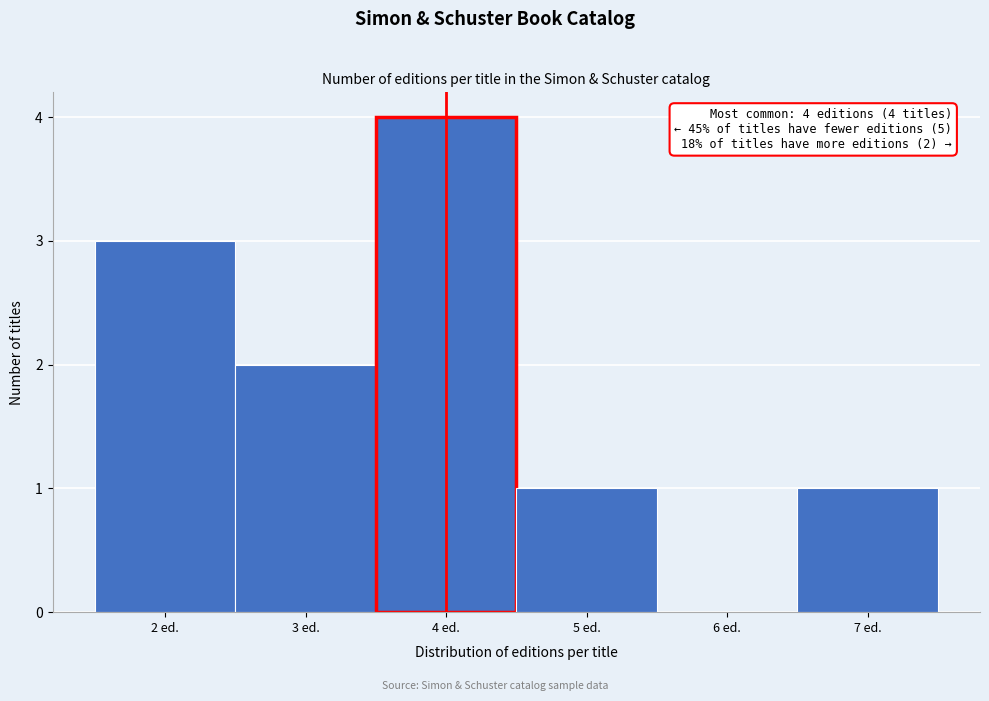

Over which range of the x-axis is the bar tallest?

3.5 to 4.5